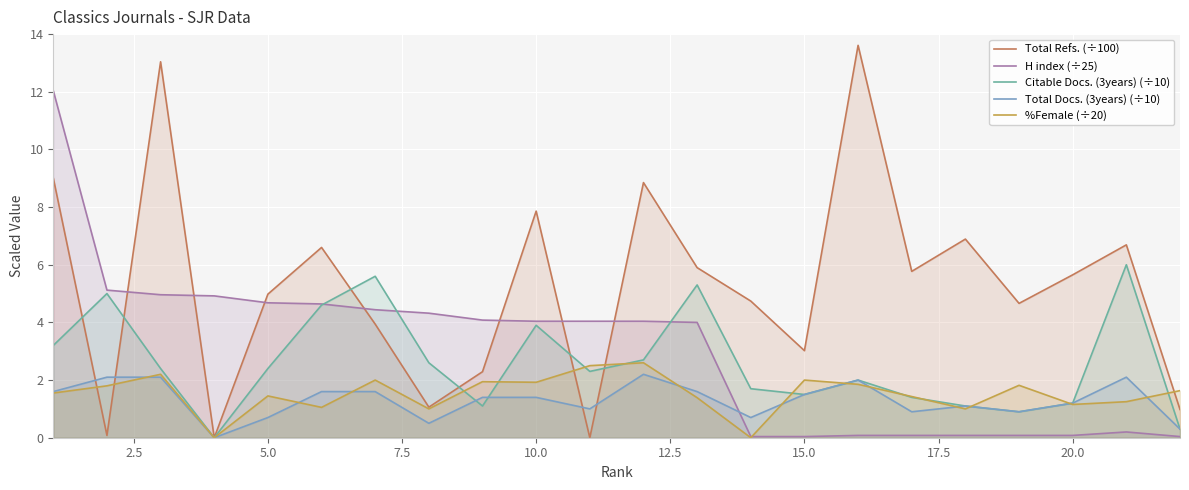

True or false: Total Docs. (3years) (÷10) and H index (÷25) intersect in this chart.

True